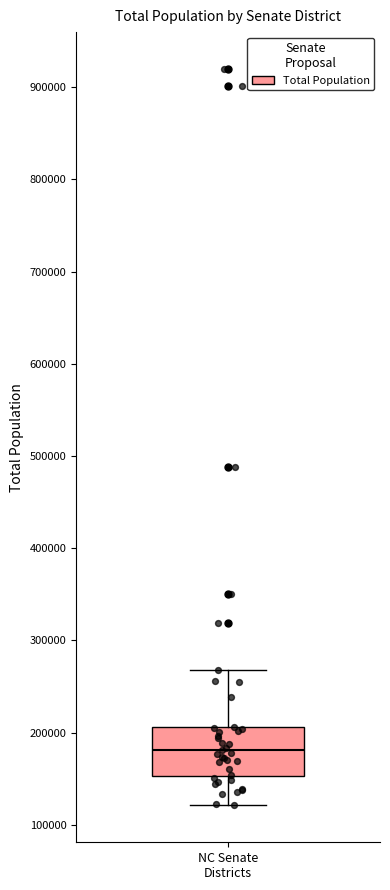

Transcribe this box plot: give where the median line is, the range the box spans, and where the two whiskers end, as read against the y-axis. The values are not printed on the chart, so give them approximately, as read against the axis.

median 180000, box 150000 to 210000, whiskers 120000 to 270000